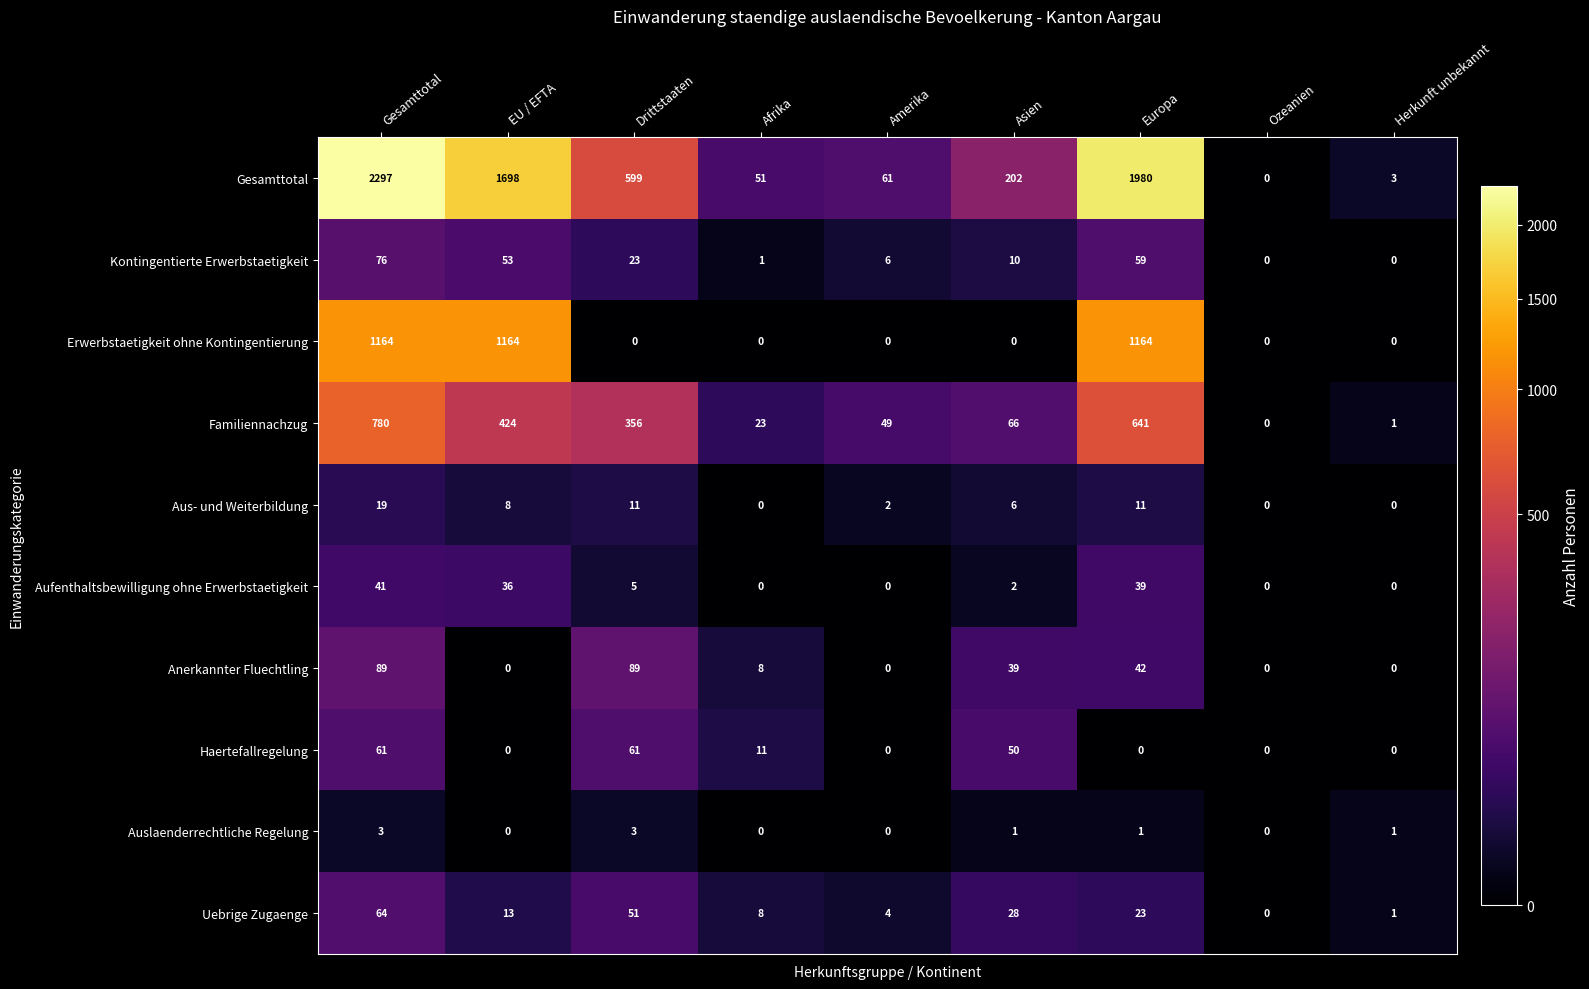

What is the difference between the second highest and second lowest values in the Erwerbstaetigkeit ohne Kontingentierung series?

1164